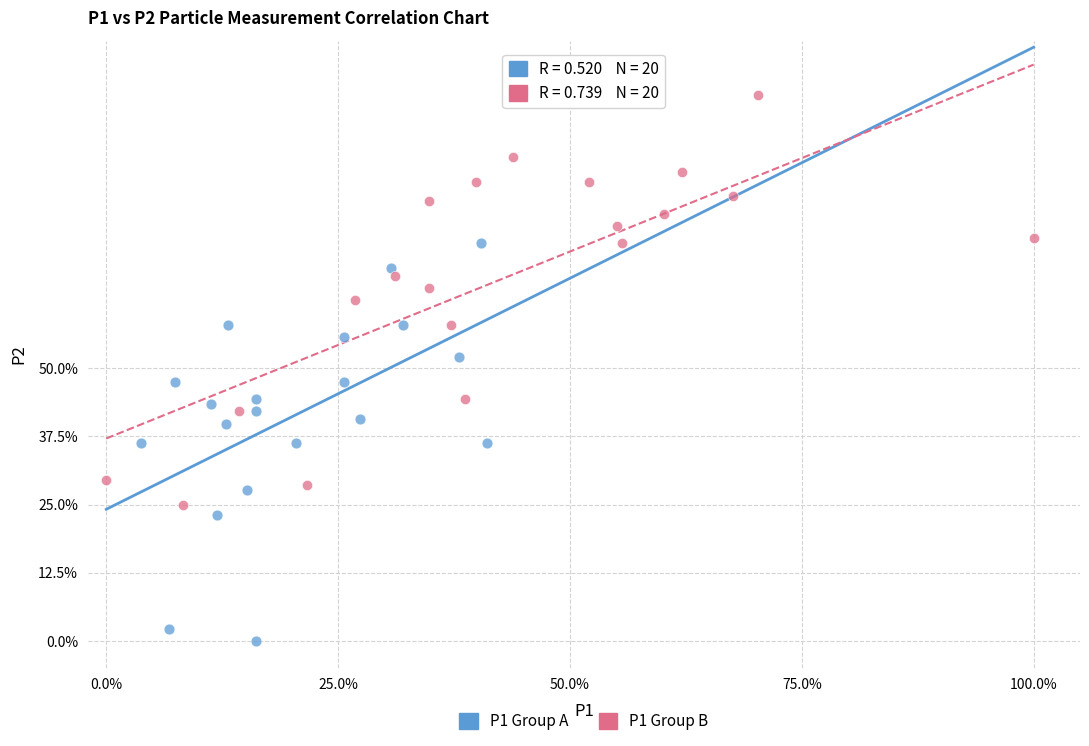

Which series contains the highest Y value?

P1 Group B